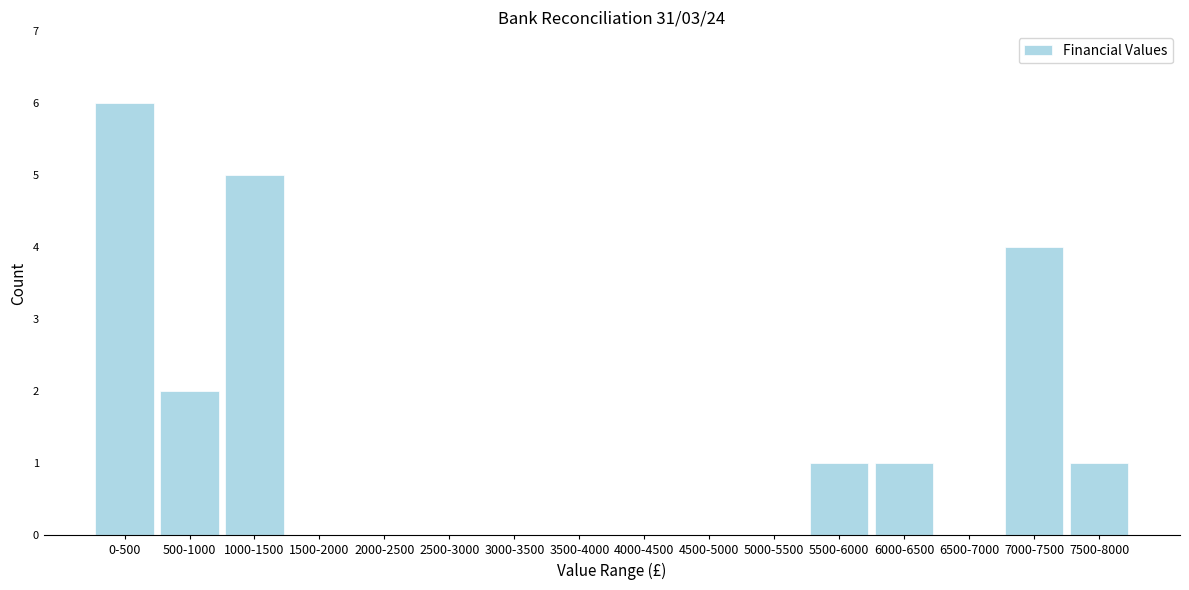

Reading right to left, list all the values displayed in this chart.

7500-8000=1	7000-7500=4	6500-7000=0	6000-6500=1	5500-6000=1	5000-5500=0	4500-5000=0	4000-4500=0	3500-4000=0	3000-3500=0	2500-3000=0	2000-2500=0	1500-2000=0	1000-1500=5	500-1000=2	0-500=6